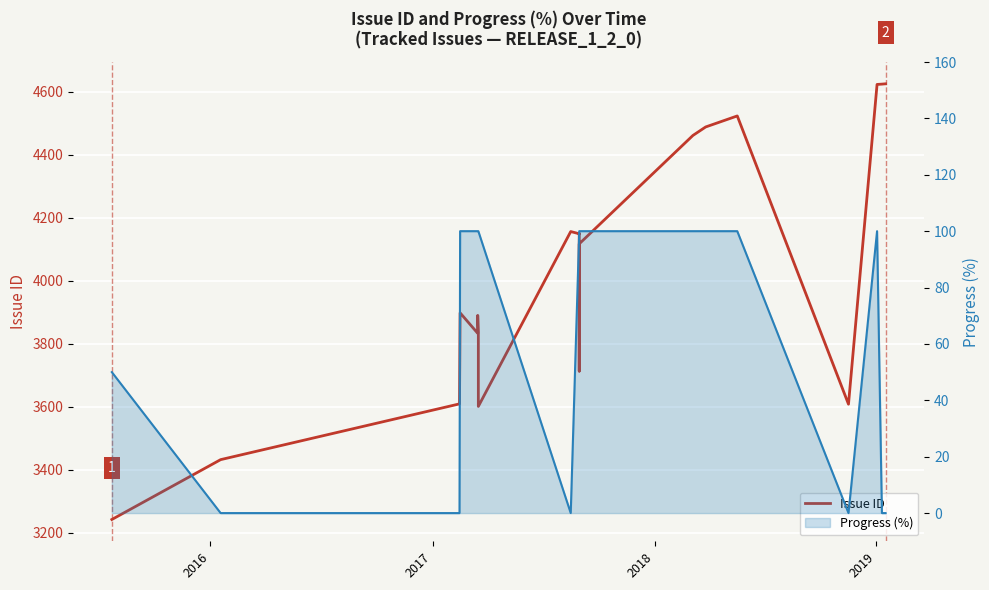

At 2016, list the series in order from smallest to largest.

Progress (%), Issue ID